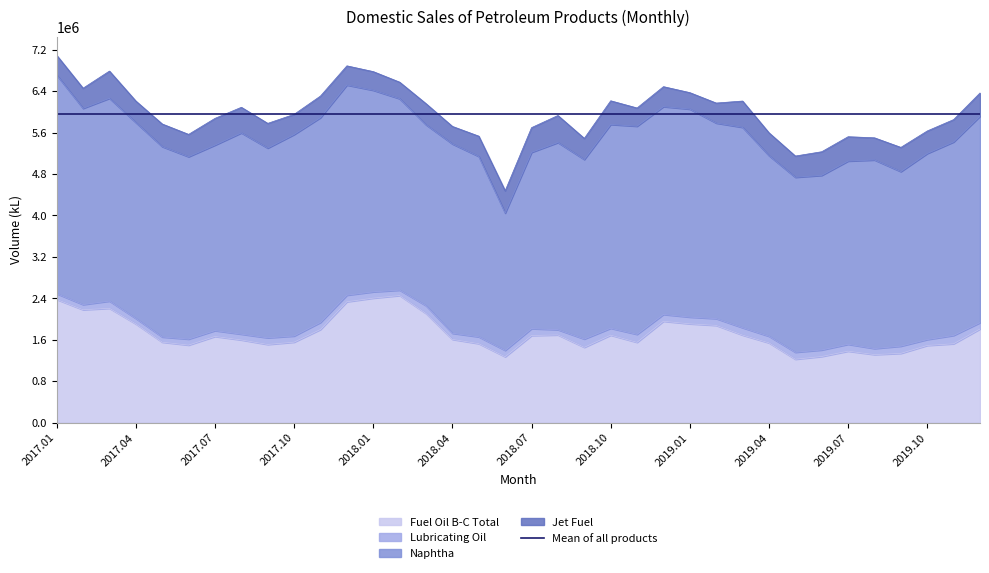

What is the sum of the Fuel Oil B-C Total values at 2017.02 and 2019.01?

4086714